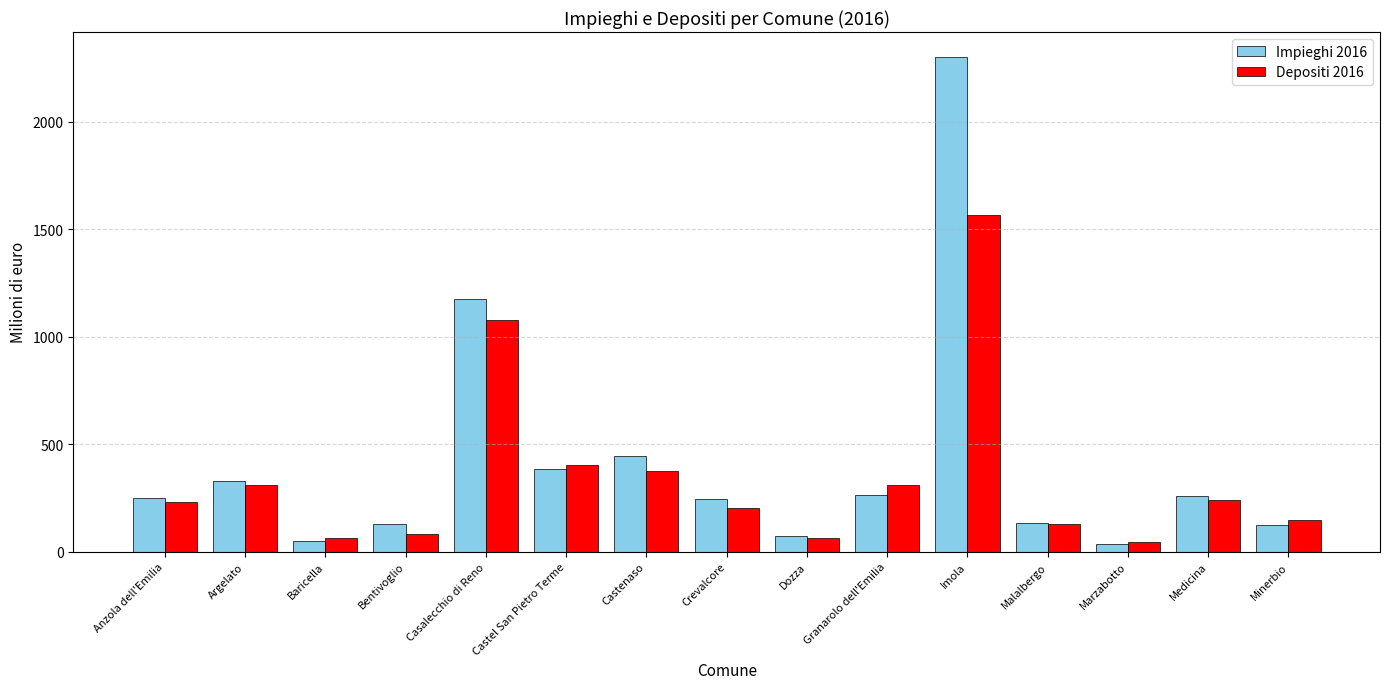

Rank the series by their maximum value, from lowest to highest.

Depositi 2016, Impieghi 2016